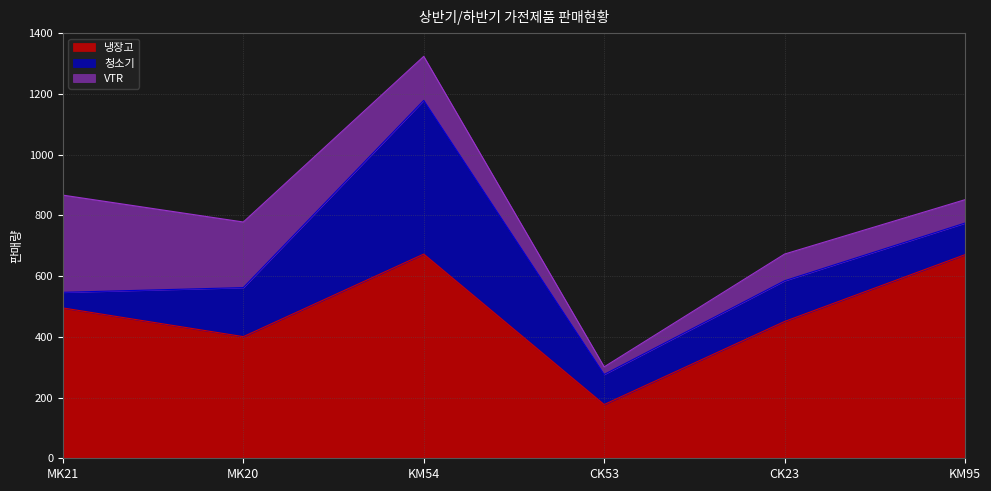

At which category is the sum across all series the highest?

KM54